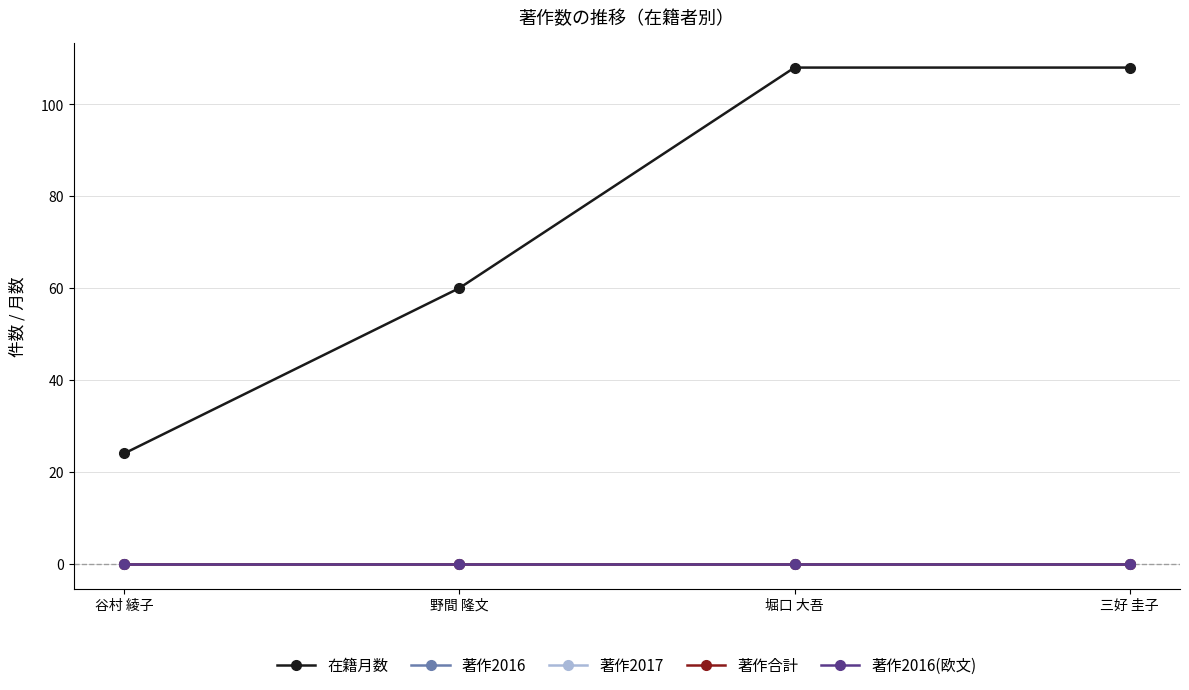

True or false: 著作2016 and 在籍月数 cross at least once.

False